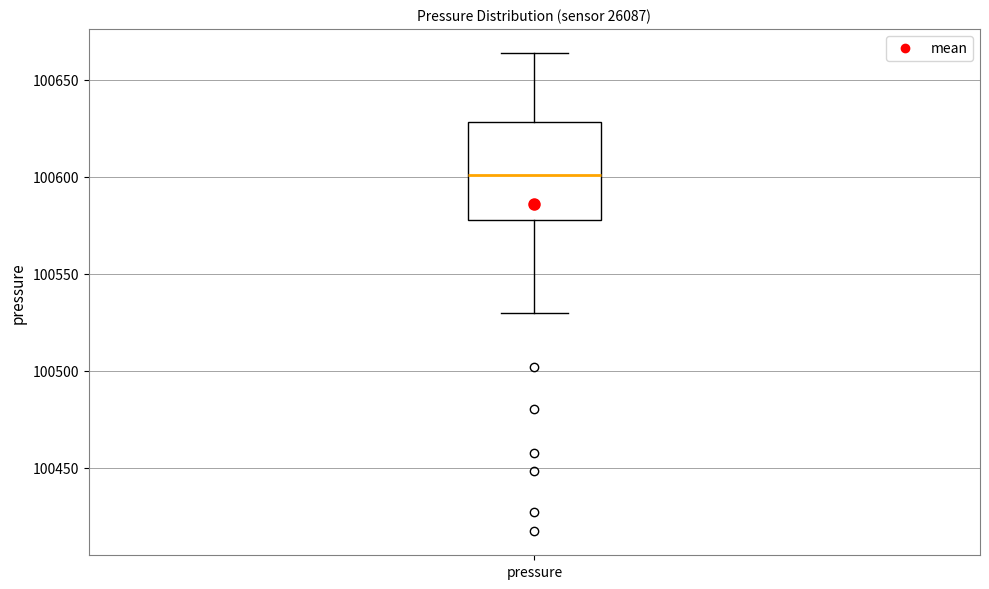

Read this box plot against the y-axis: the position of the median line, the range covered by the box, and the ends of both whiskers. The values are not printed on the chart, so give them approximately, as read against the axis.

median 100600, box 100580 to 100630, whiskers 100530 to 100665